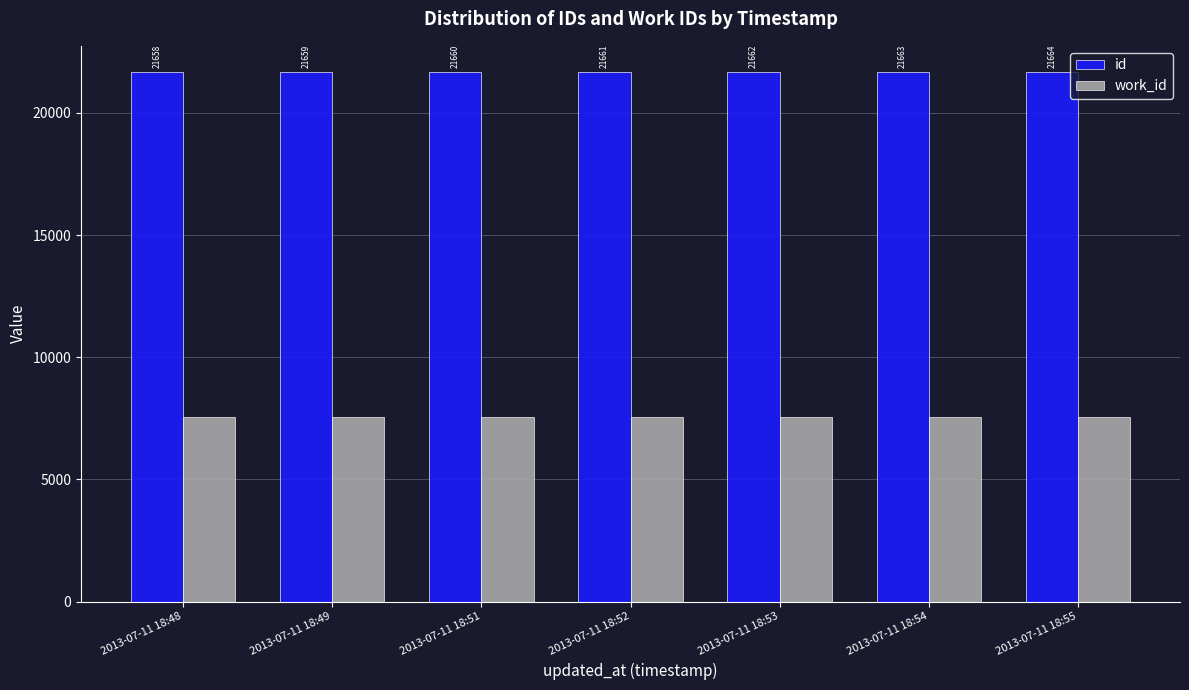

What is the total value across all series at 2013-07-11 18:52?

29201